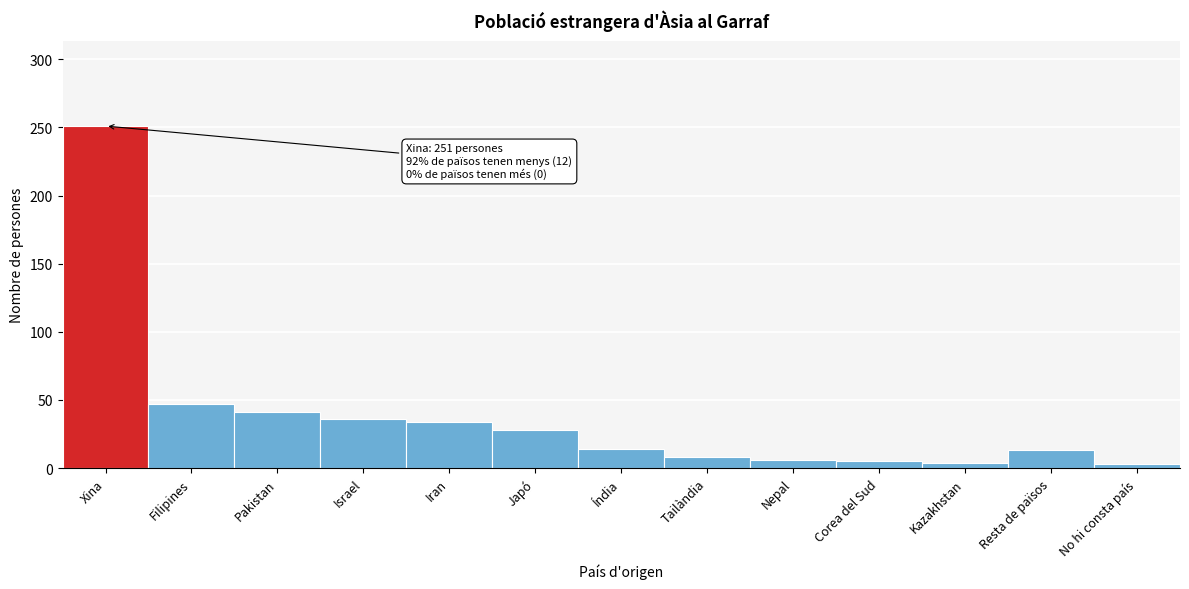

What is the difference between the values at Tailàndia and Filipines?

39